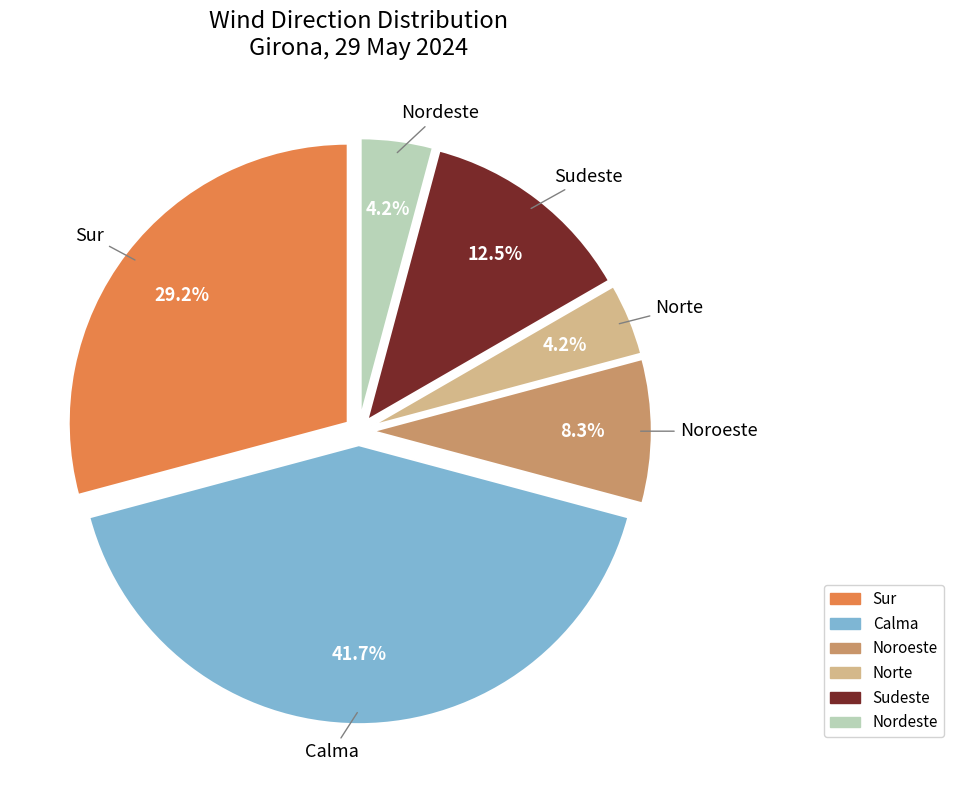

Is it true that Norte is 25% of the pie?

False